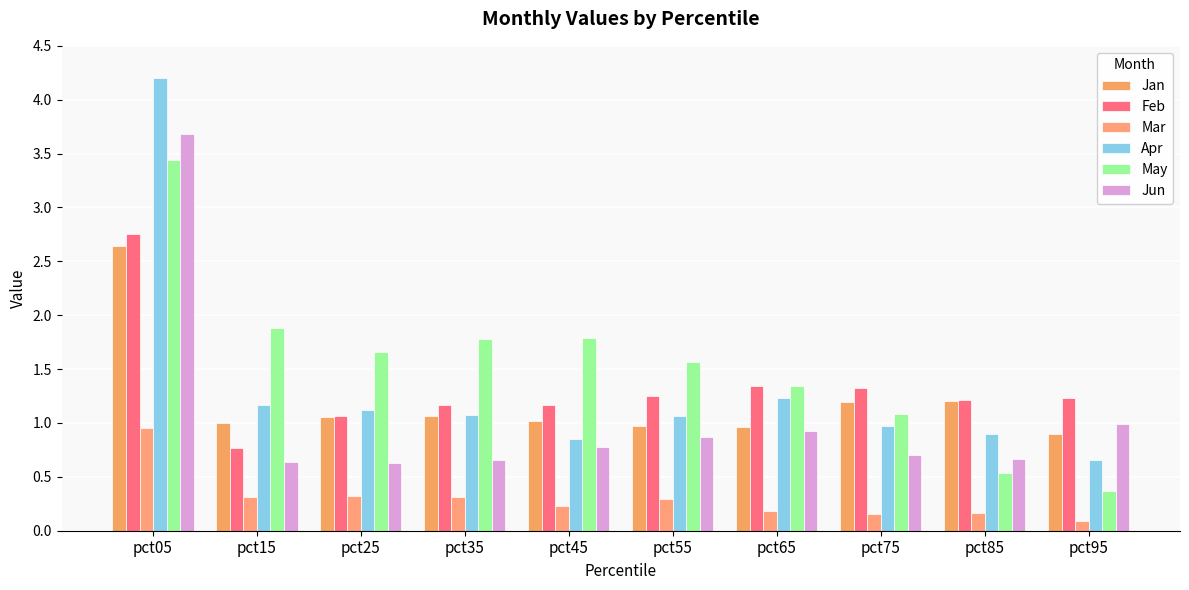

Which category has the lowest value in the Mar series?

pct95